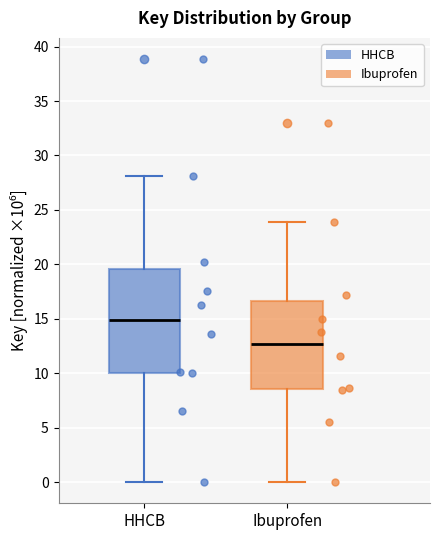

Comparing the boxes themselves (not the whiskers), which one is the tallest?

HHCB